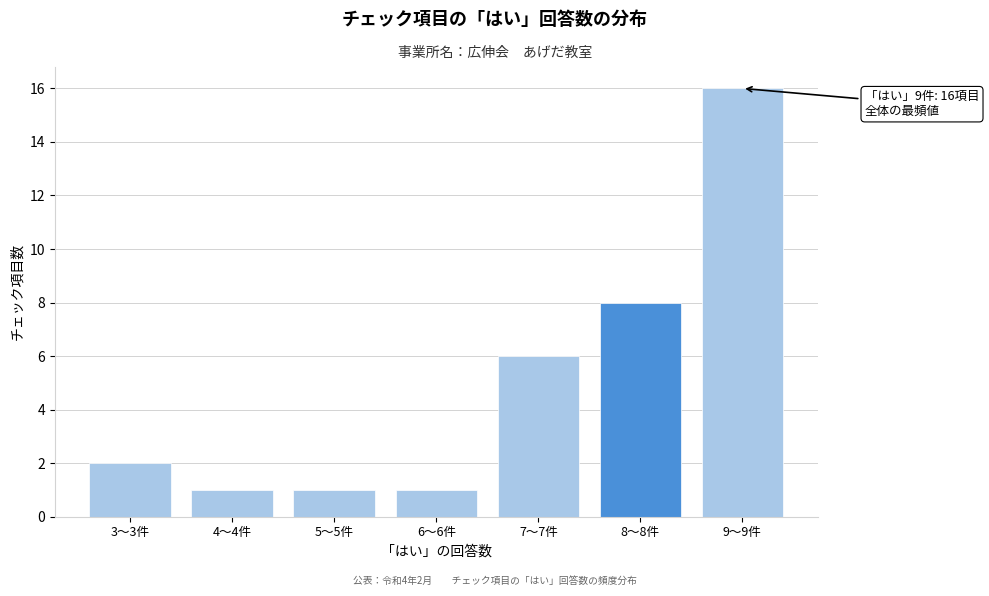

Reading left to right, transcribe all the data shown in this chart.

2	1	1	1	6	8	16